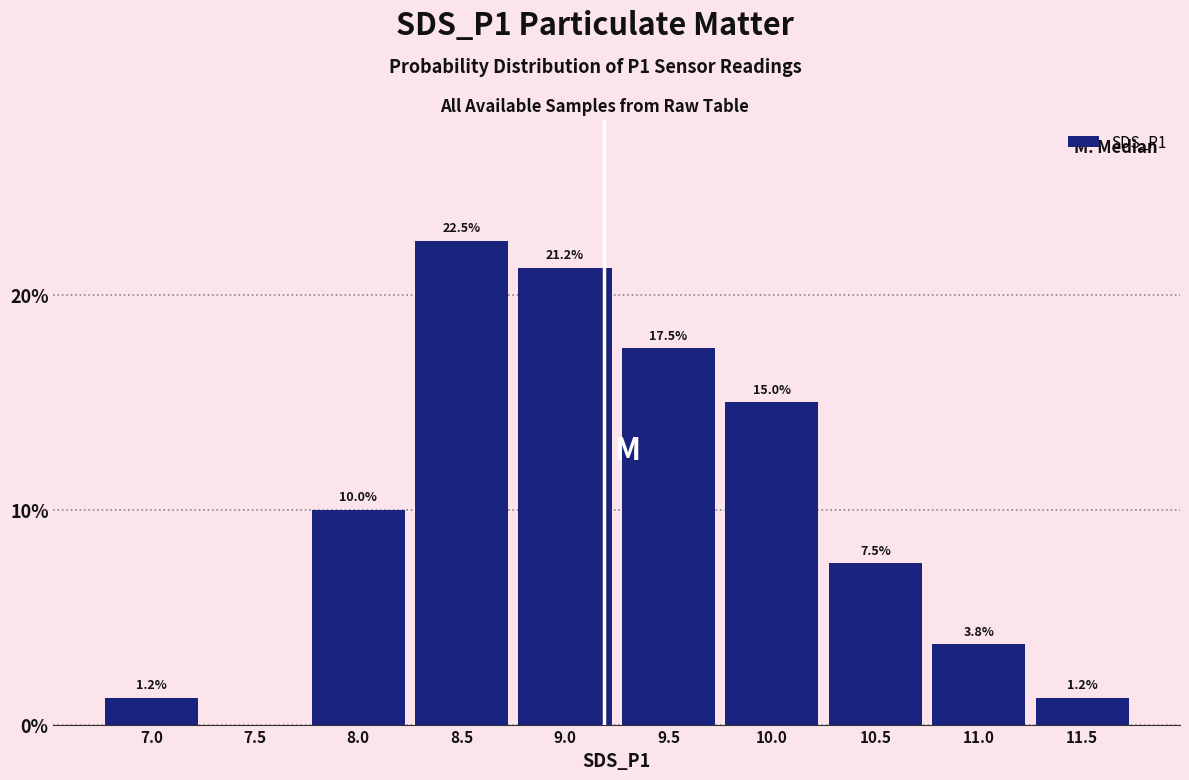

Approximately how many times larger is the value at 8.5 compared to 10.5?

3.0